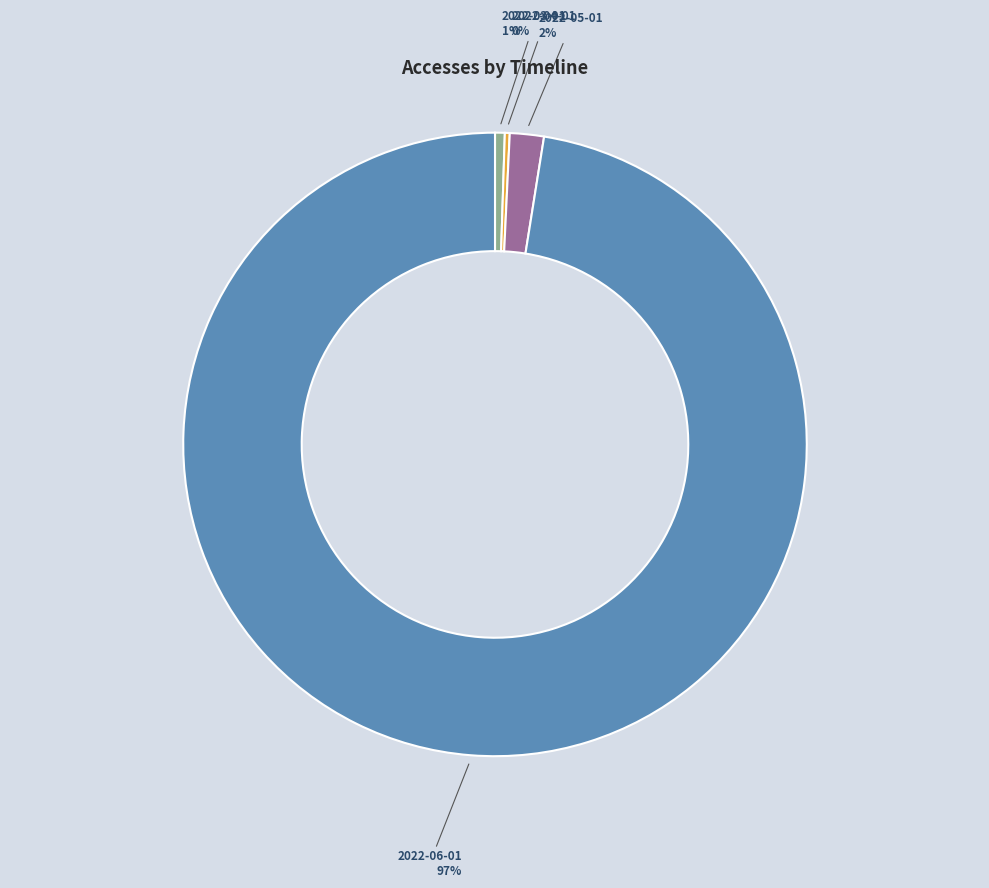

Which category has the biggest portion of the pie?

2022-06-01